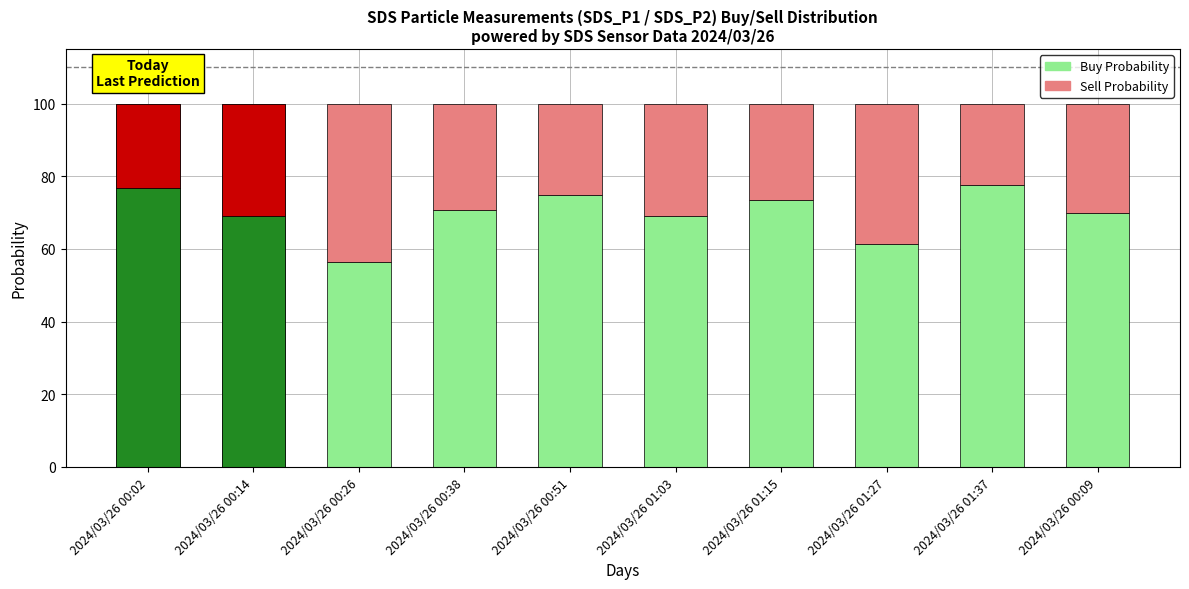

At which category is the sum across all series the highest?

2024/03/26 01:15